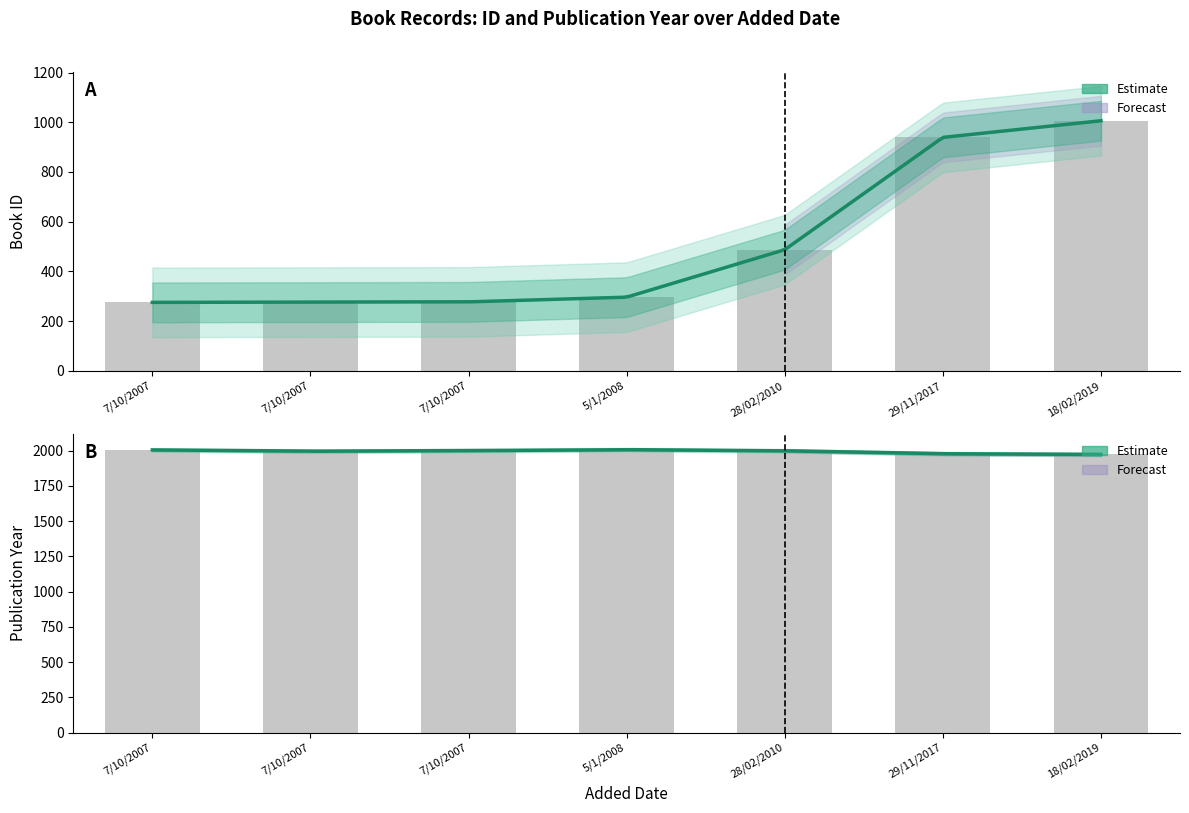

What is the minimum value shown in the chart?

275